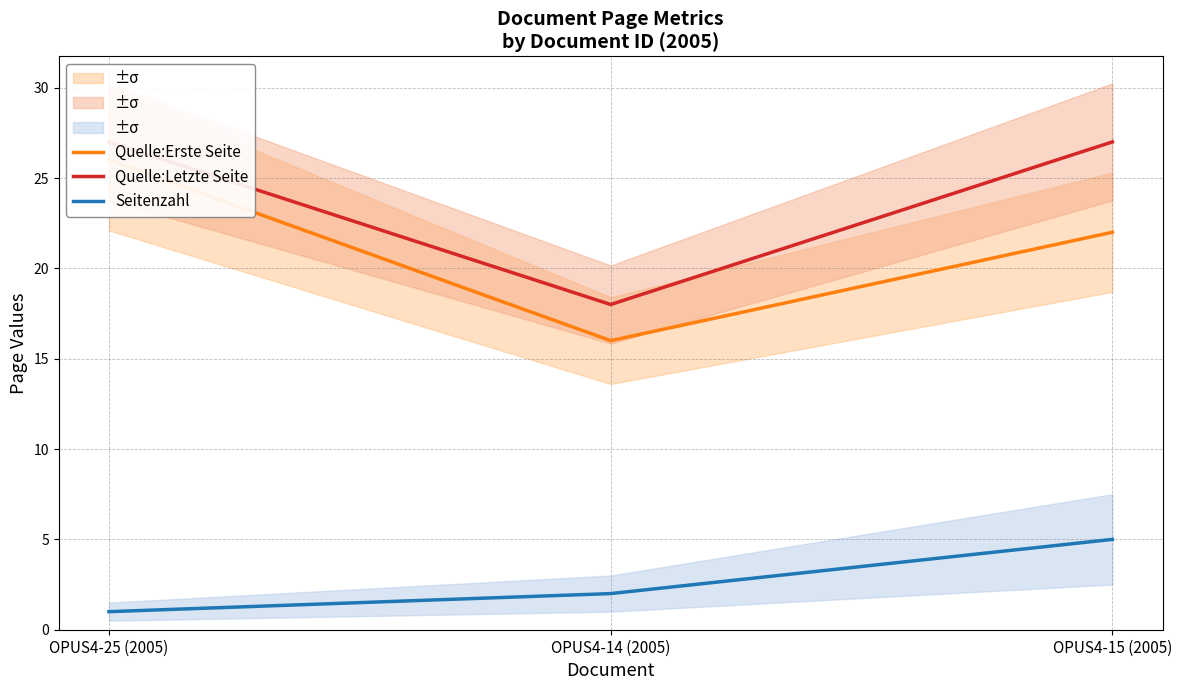

What is the sum of all Seitenzahl values?

8